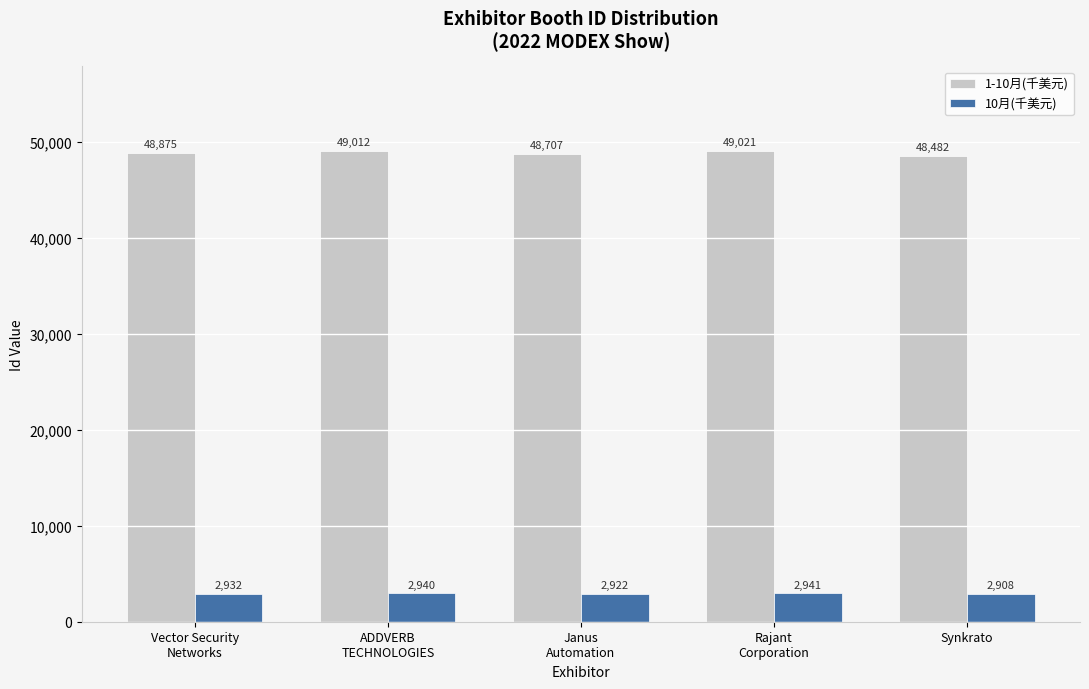

Rank the series by their average value, from lowest to highest.

10月(千美元), 1-10月(千美元)